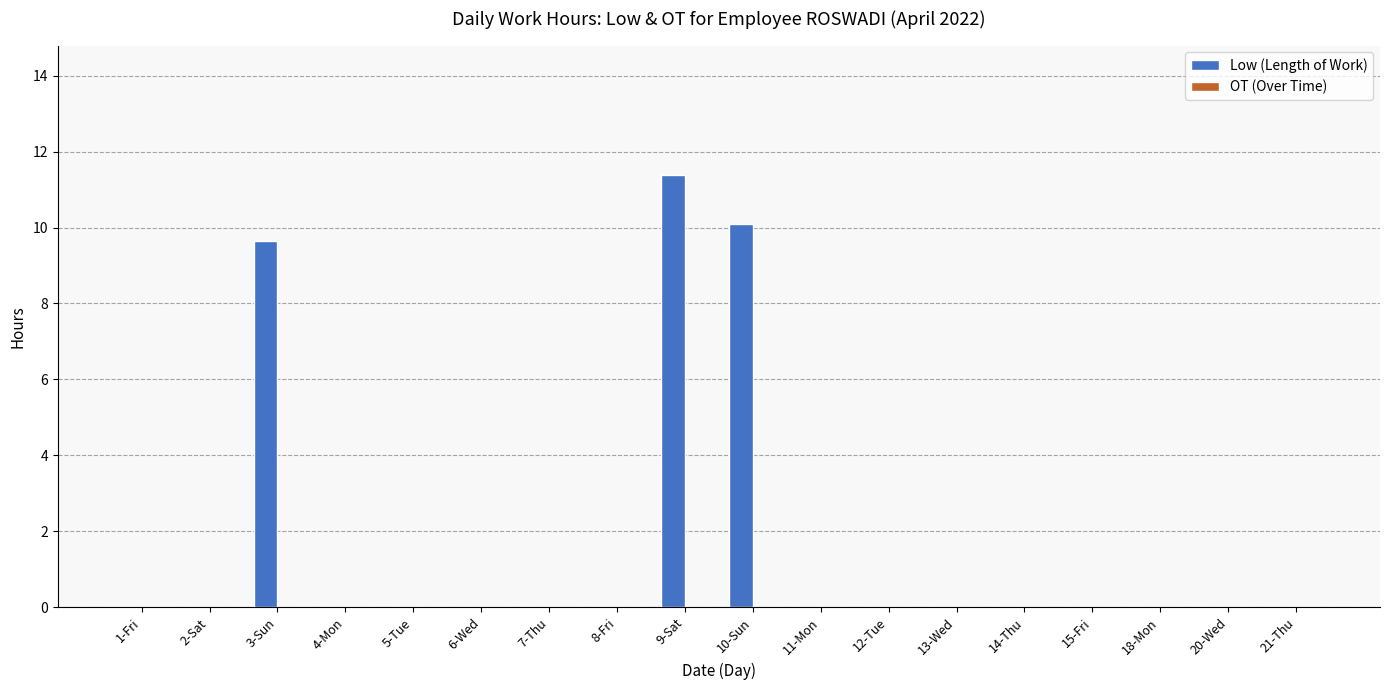

Reading left to right, list all the values displayed in this chart.

1-Fri=0.0	2-Sat=0.0	3-Sun=9.7	4-Mon=0.0	5-Tue=0.0	6-Wed=0.0	7-Thu=0.0	8-Fri=0.0	9-Sat=11.4	10-Sun=10.1	11-Mon=0.0	12-Tue=0.0	13-Wed=0.0	14-Thu=0.0	15-Fri=0.0	18-Mon=0.0	20-Wed=0.0	21-Thu=0.0